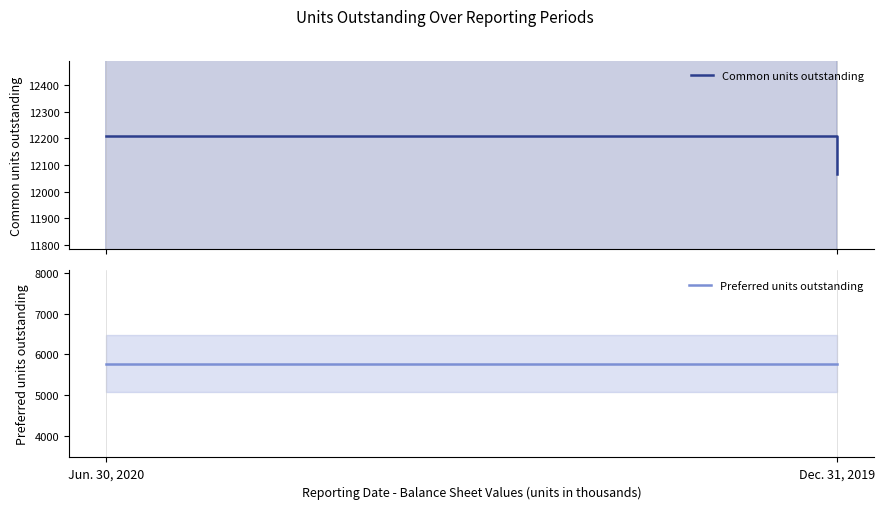

Rank the series by their average value, from lowest to highest.

Preferred units outstanding, Common units outstanding